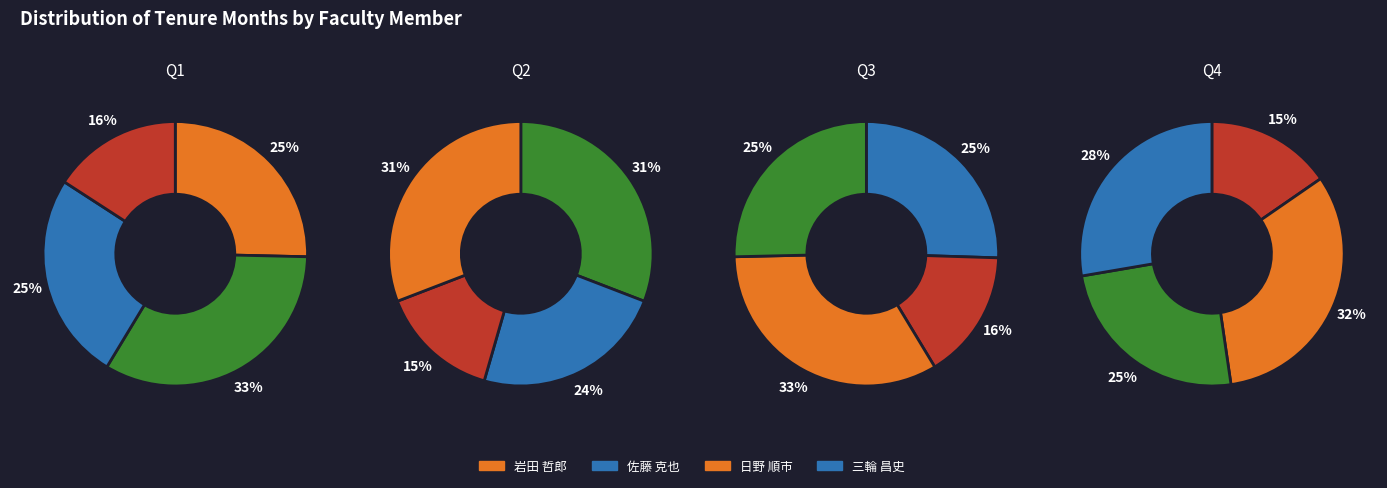

To the nearest percent, what portion does 日野 順市 represent?

18%